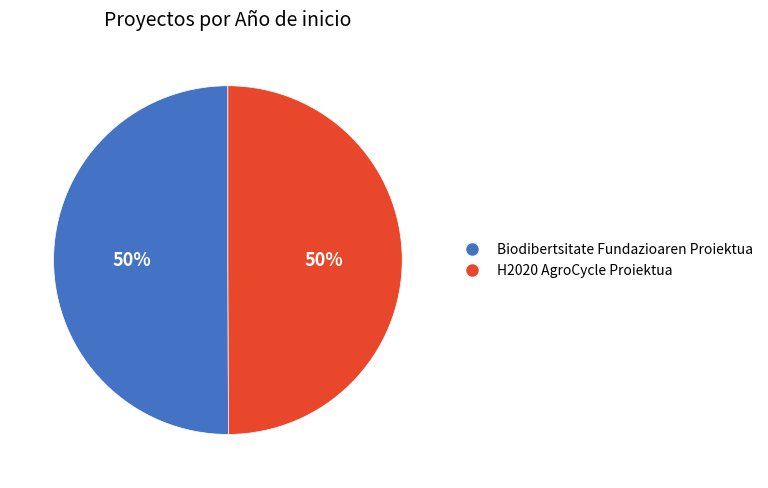

Combined, do Biodibertsitate Fundazioaren Proiektua and H2020 AgroCycle Proiektua account for over 50%?

Yes